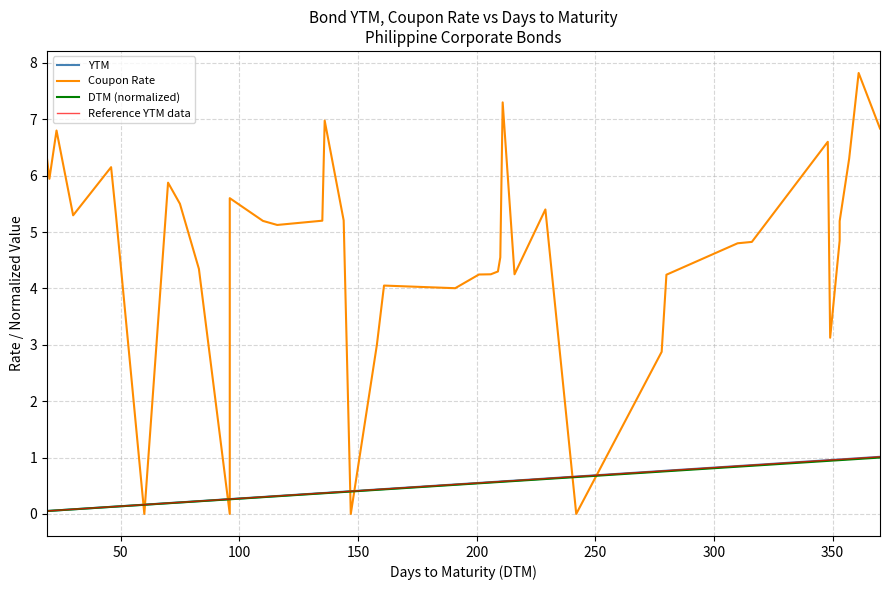

True or false: Coupon Rate has more than 1 points higher than both neighbors.

True